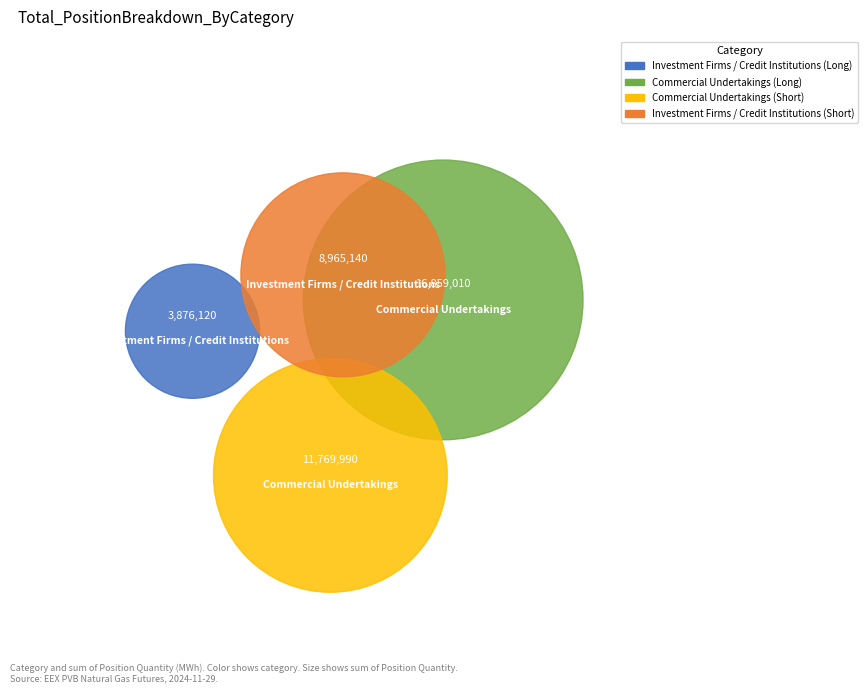

How many slices are in this pie chart?

4